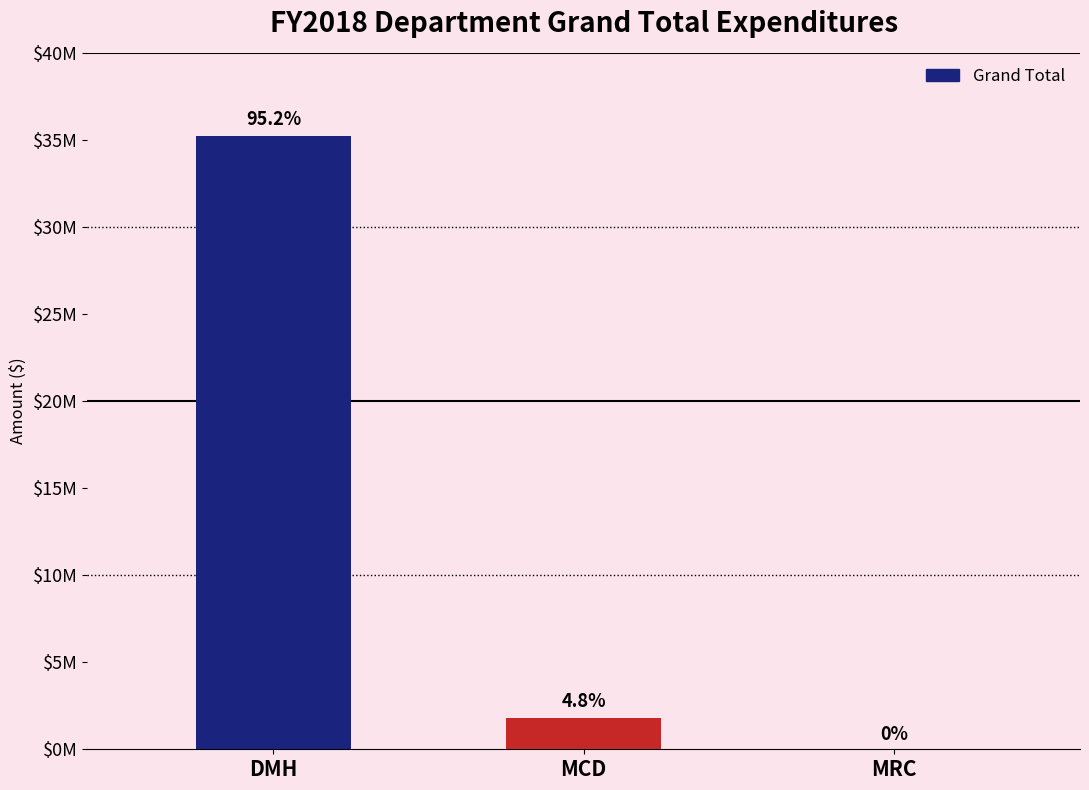

Are the bars horizontal?

No